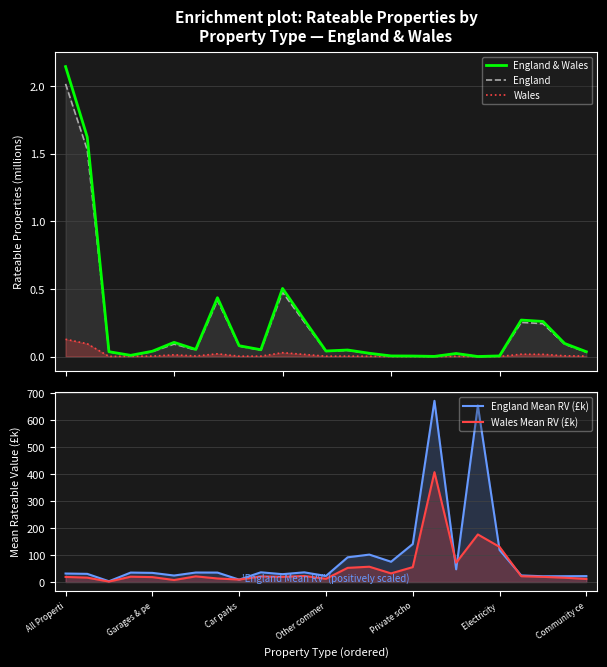

True or false: Wales Mean RV (£k) and Wales cross at least once.

False